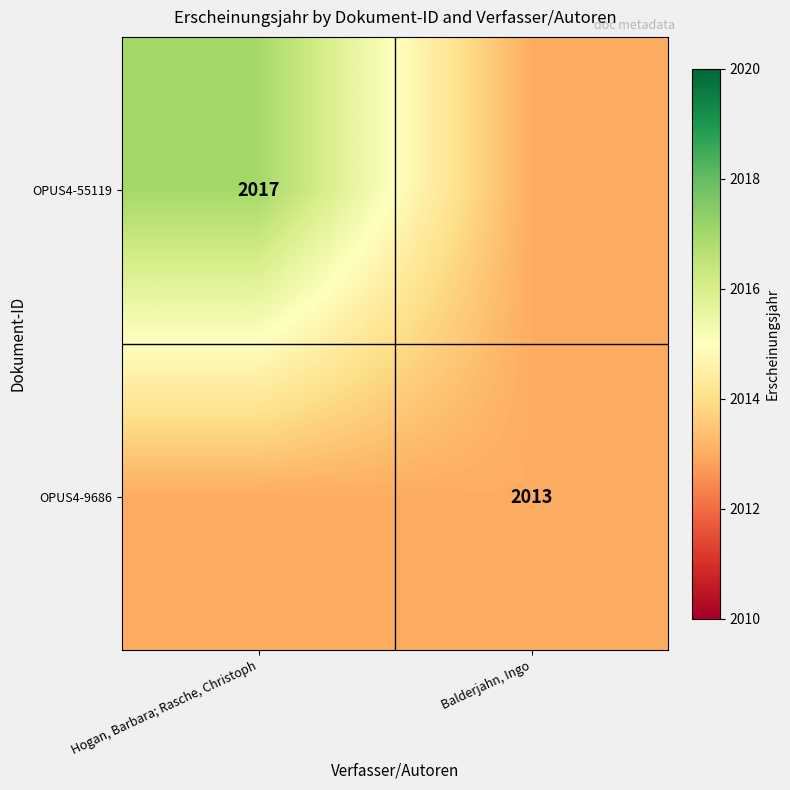

Is the value of OPUS4-9686 at Balderjahn, Ingo greater than the value of OPUS4-55119 at Hogan, Barbara; Rasche, Christoph?

No